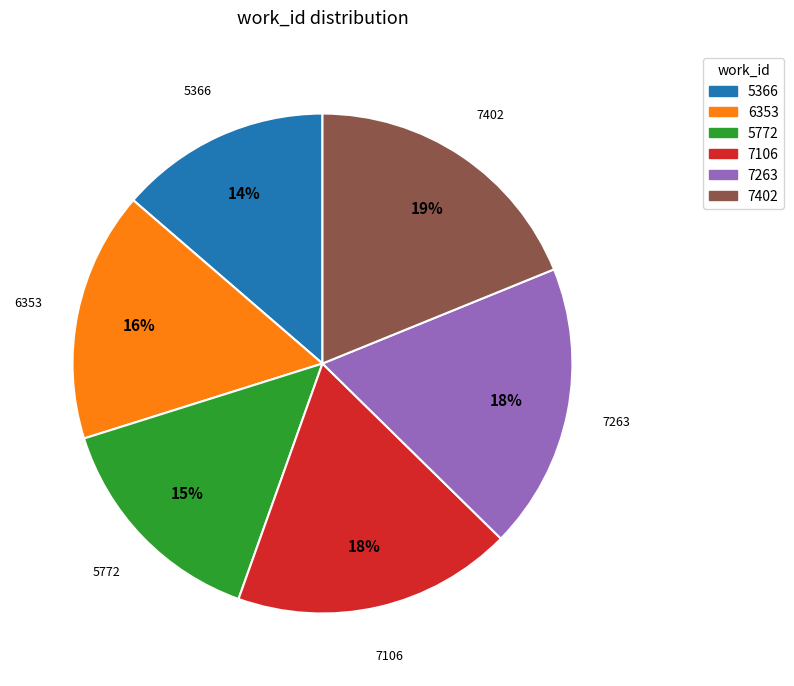

Is there any slice that represents more than half of the pie?

No